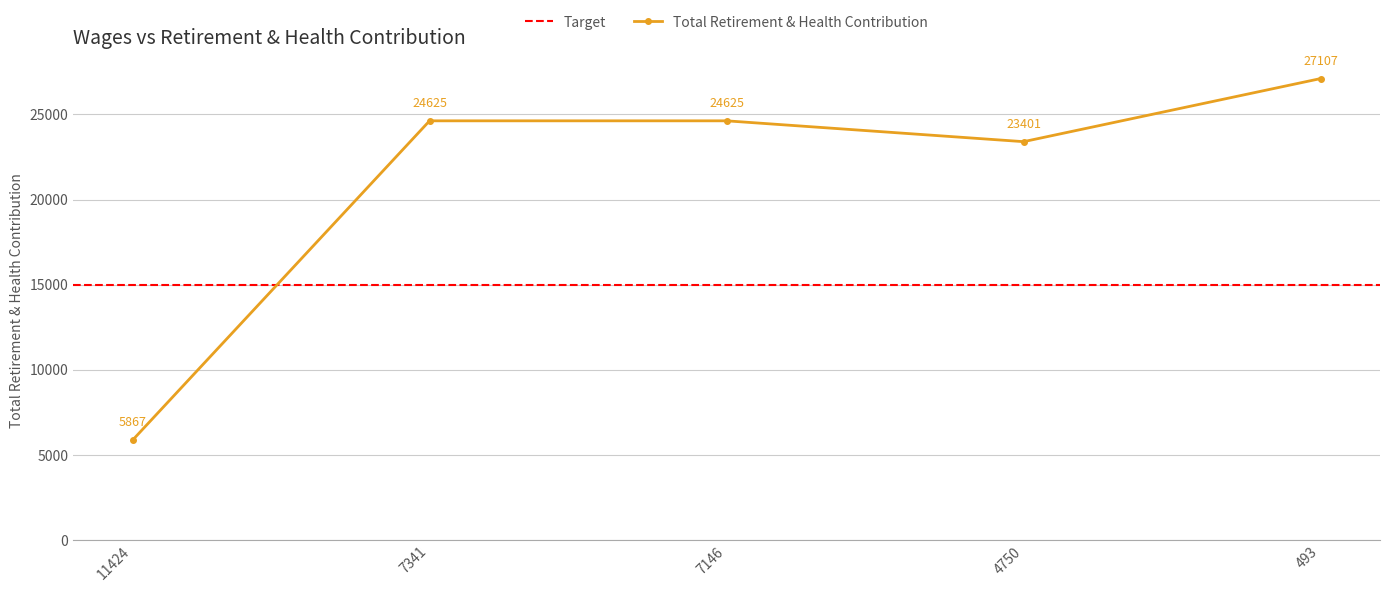

At which category does the data reach its first local valley?

4750